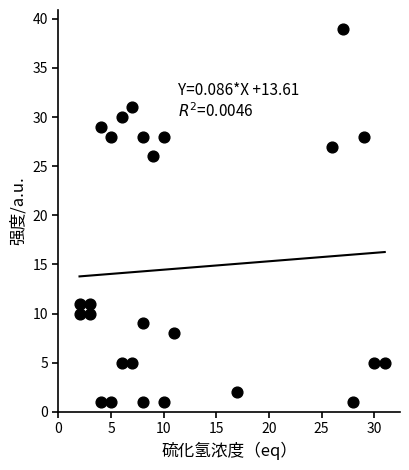

What Y value in the scatter plot is closest to 20?

26